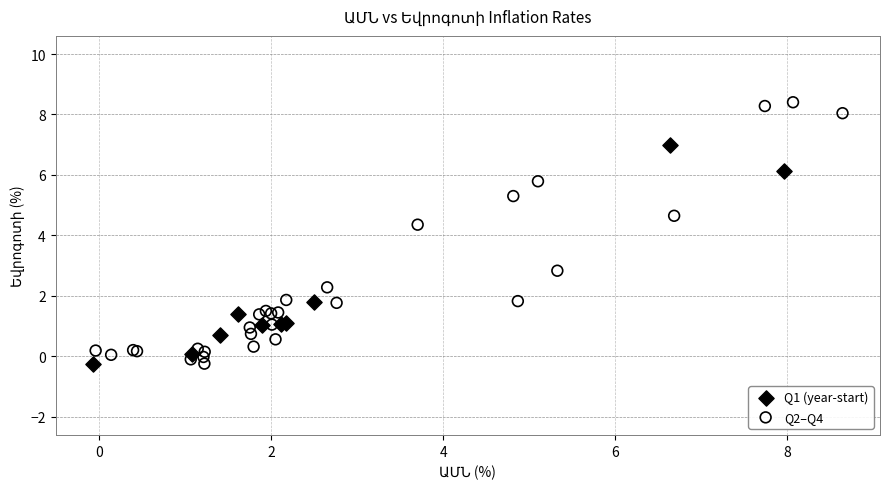

What are all the series names shown in the legend?

Q1 (year-start), Q2–Q4